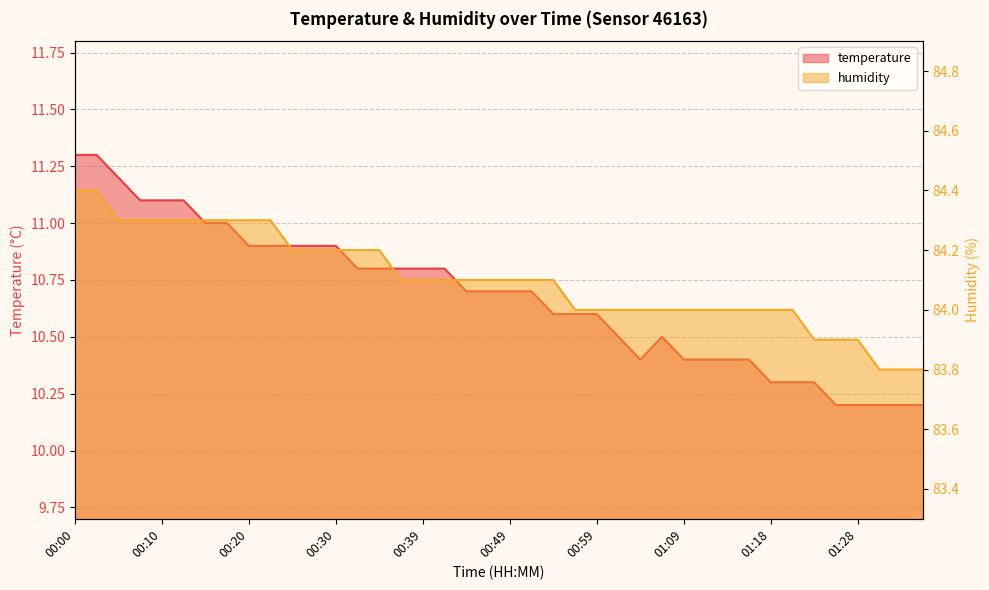

At 00:15, list the series in order from smallest to largest.

temperature, humidity